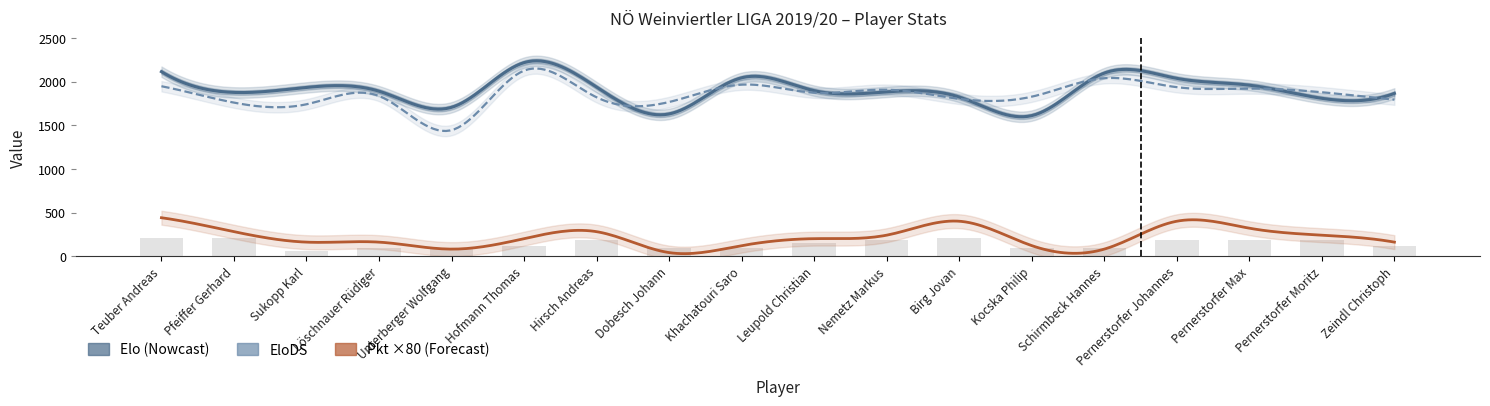

At how many categories does at least one series exceed 1379?

18